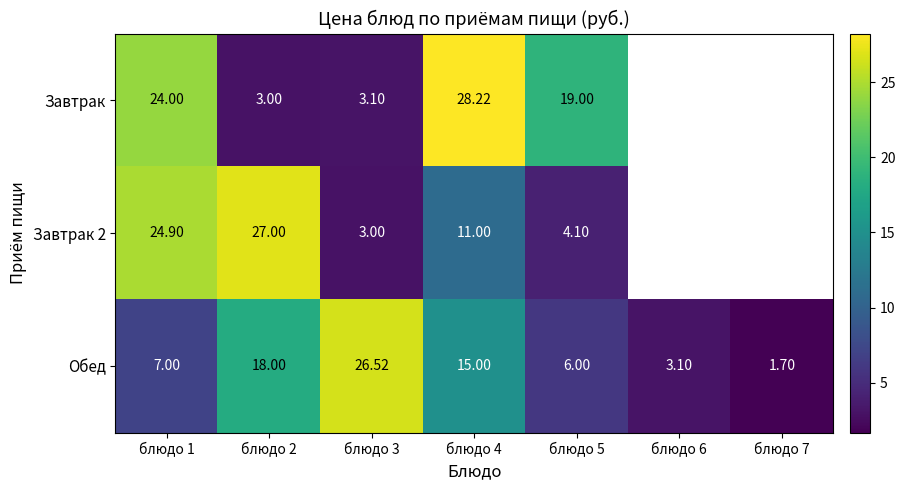

Is the value of Завтрак at блюдо 4 greater than the value of Обед at блюдо 4?

Yes